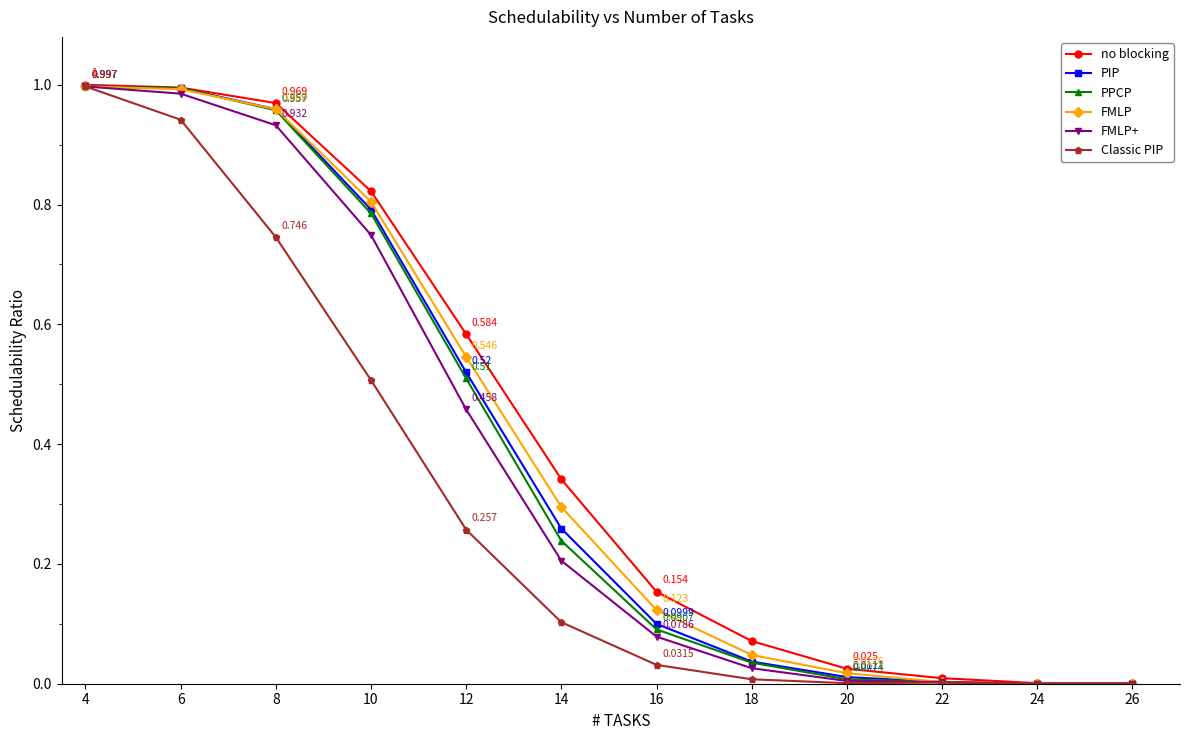

Is the value of PPCP at 14 greater than the value of FMLP at 10?

No